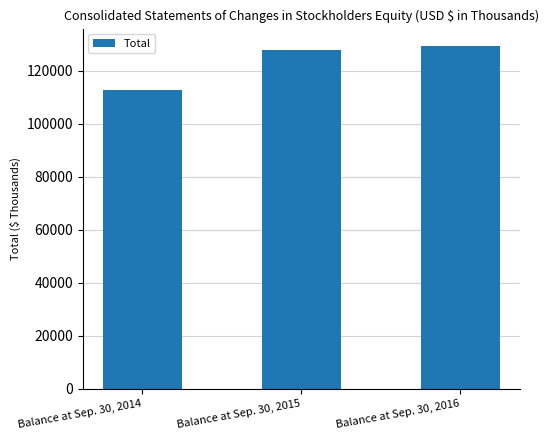

Where is the data nearest to the value 120902?

Balance at Sep. 30, 2015